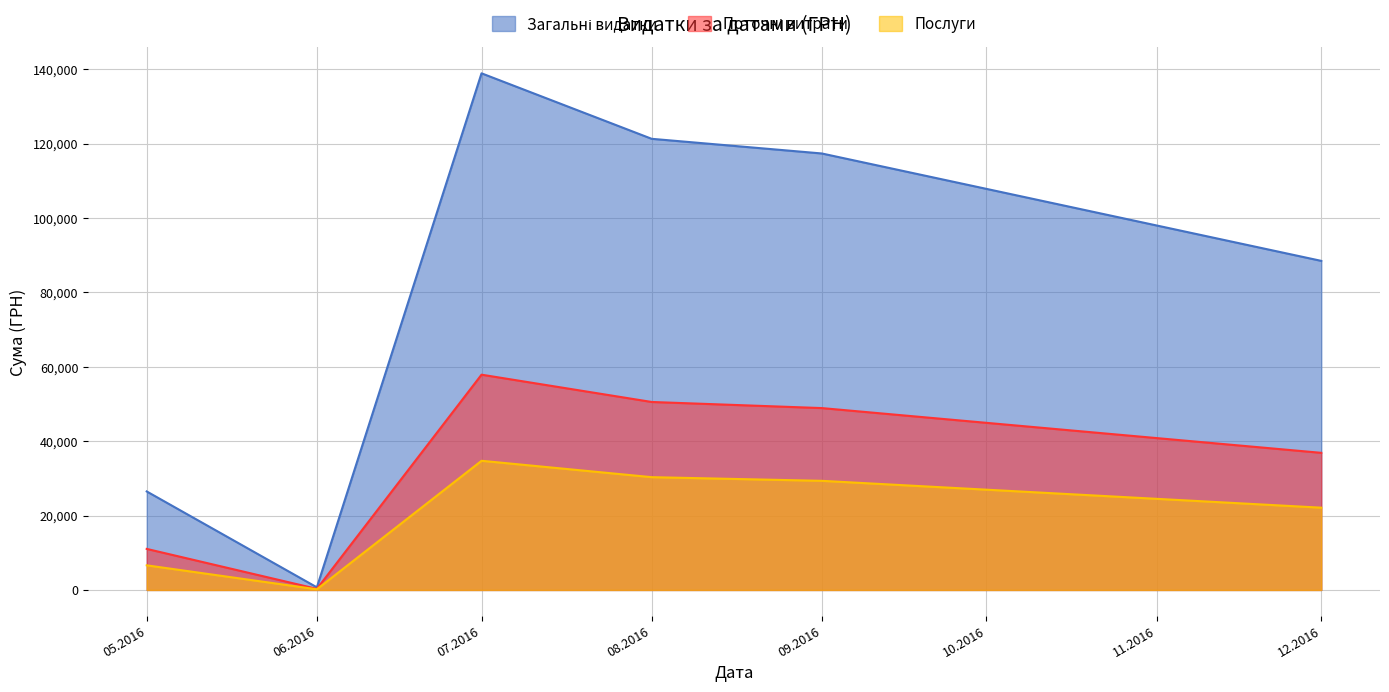

Does the chart have visible grid lines?

Yes